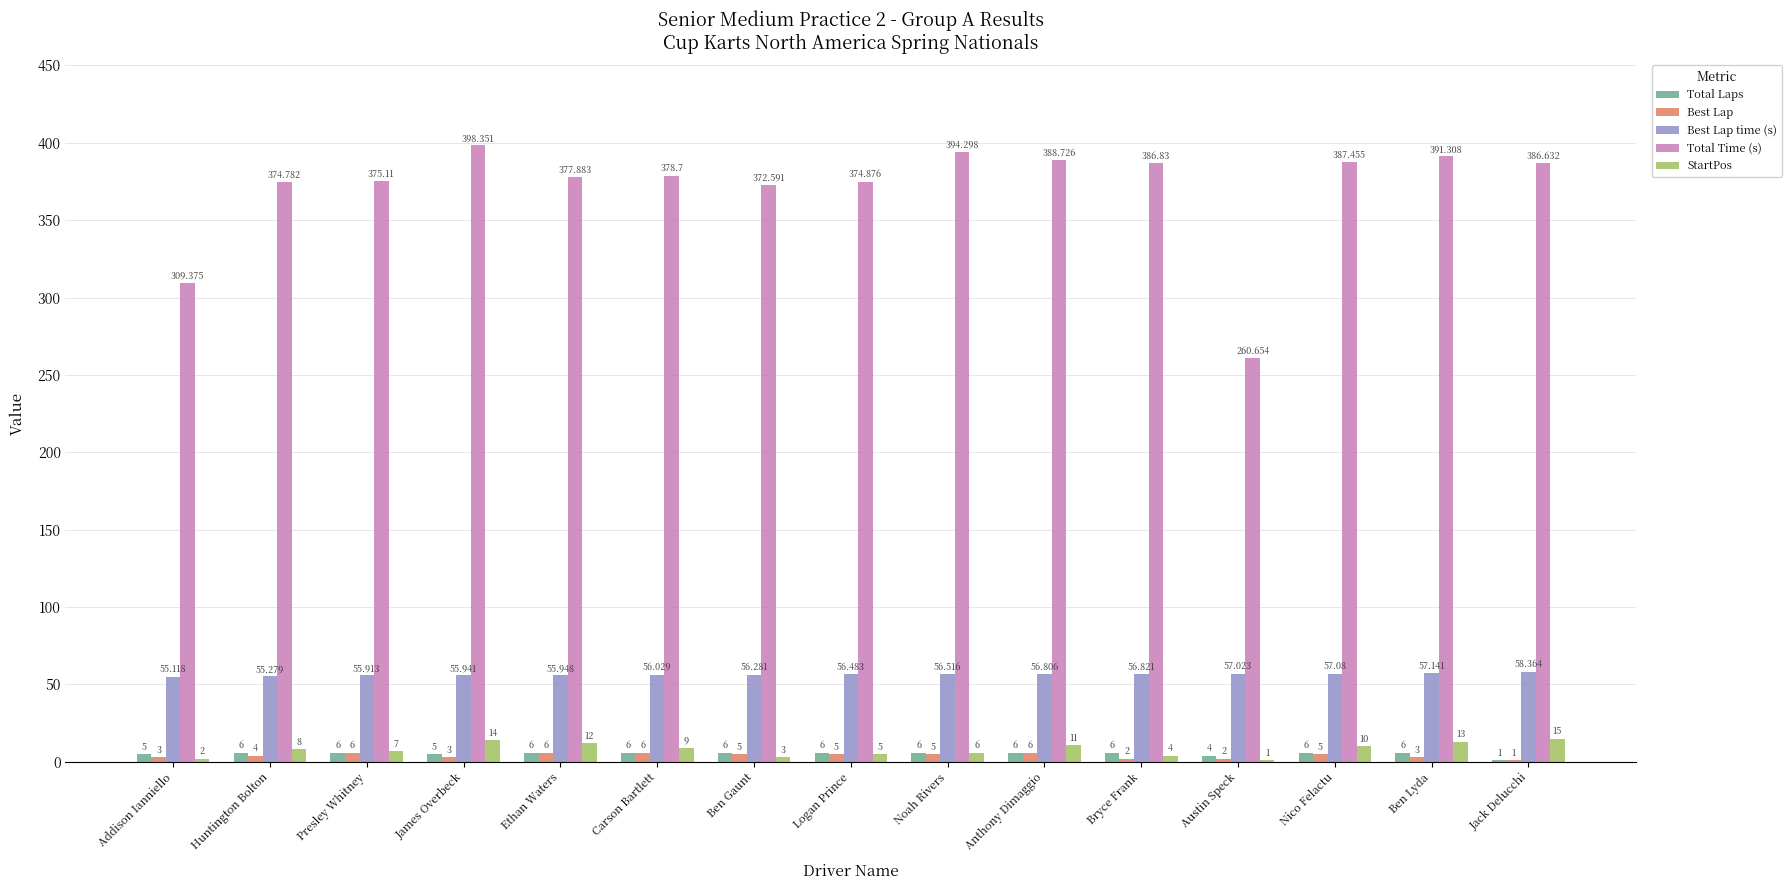

What value does the Total Time (s) series have at Bryce Frank?

386.8